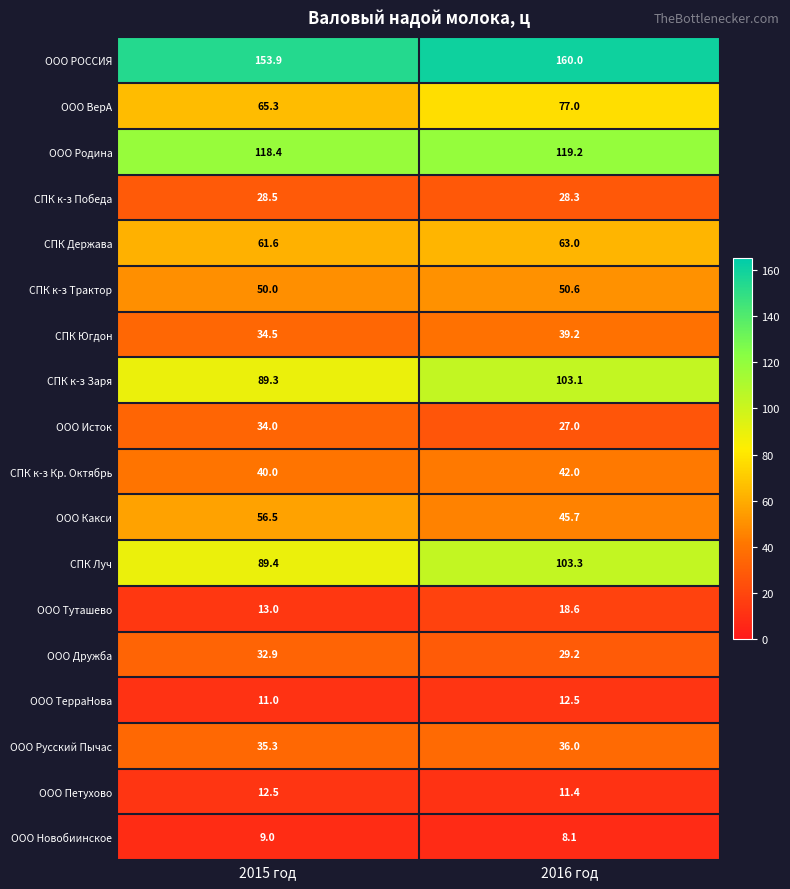

Which series has the largest total across all categories?

ООО РОССИЯ